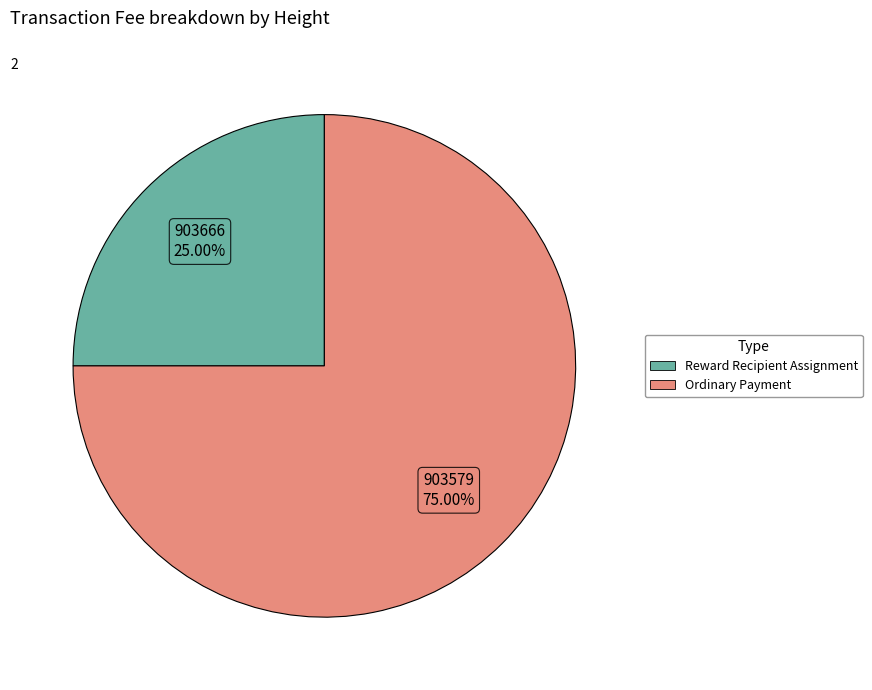

Does any single category account for the majority?

Yes